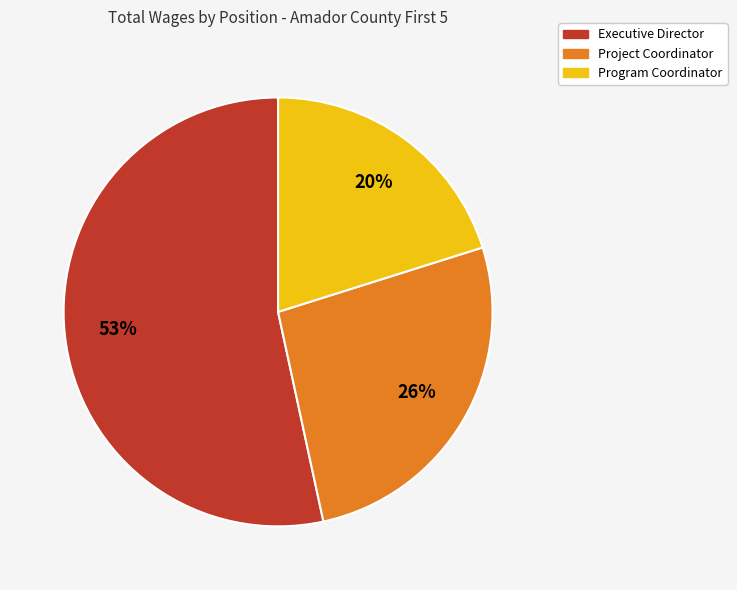

Which category has the smallest portion of the pie?

Program Coordinator